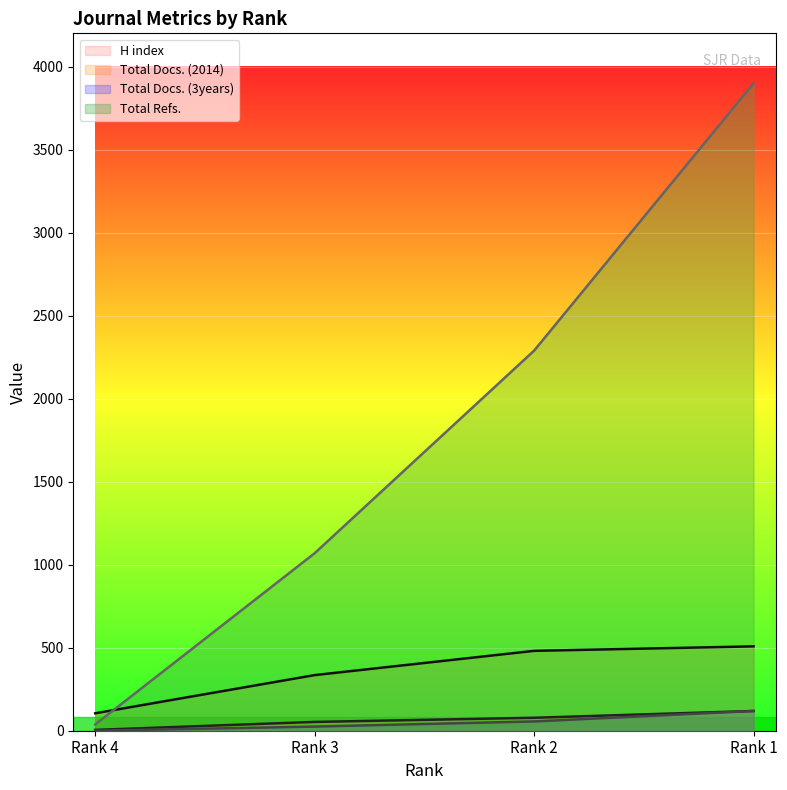

True or false: Total Docs. (3years) has more than 1 points higher than both neighbors.

False